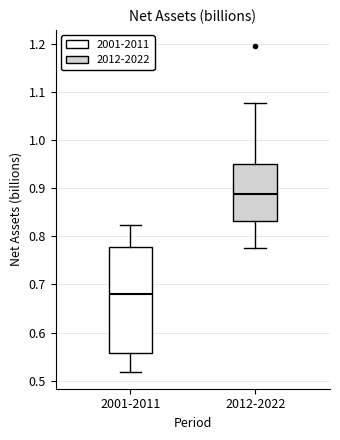

Where is the upper edge of the box for 2001-2011 on the y-axis? The values are not printed on the chart, so give them approximately, as read against the axis.

0.78